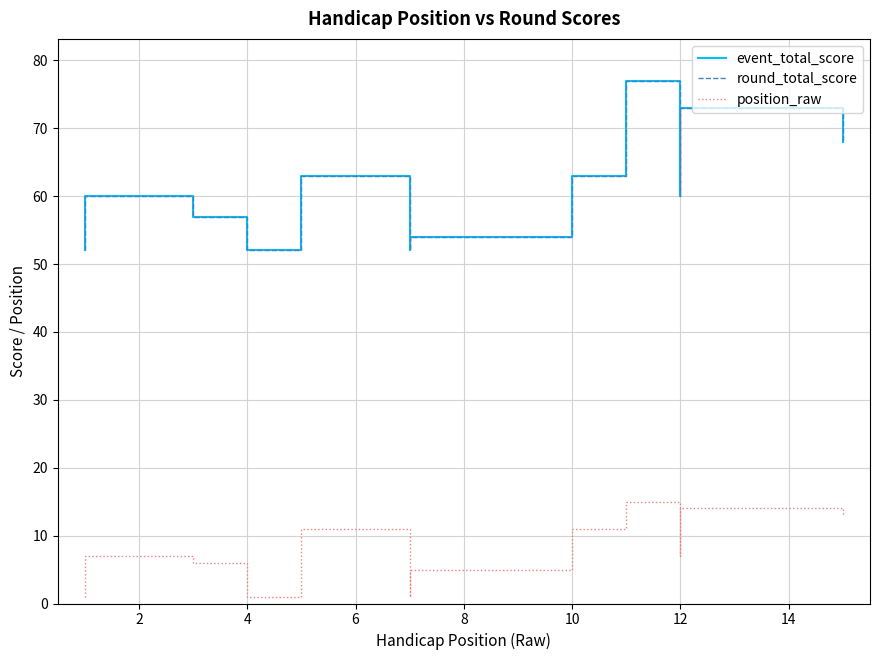

Which series has the largest total across all categories?

event_total_score